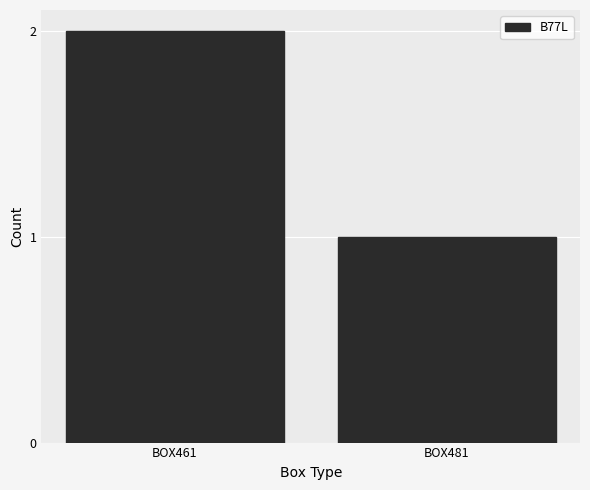

List the labels in order of value, largest first.

BOX461, BOX481